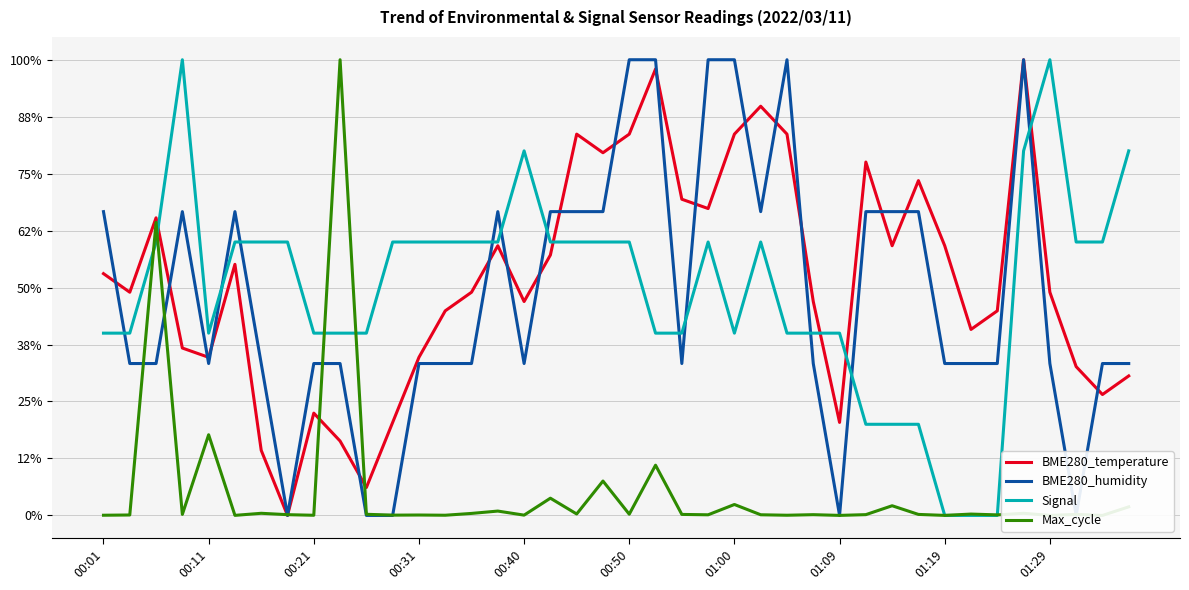

What is the difference between the BME280_humidity values at 16 and 01:09?

0.3